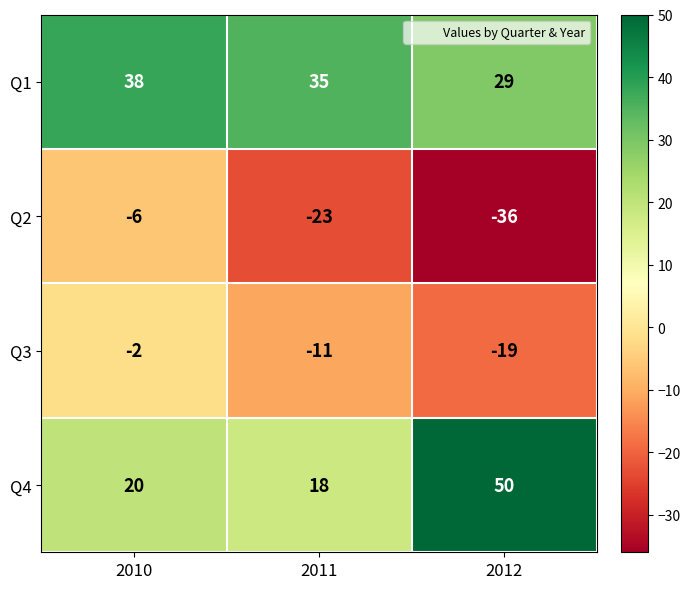

Rank the series at 2010 from lowest to highest value.

Q2, Q3, Q4, Q1